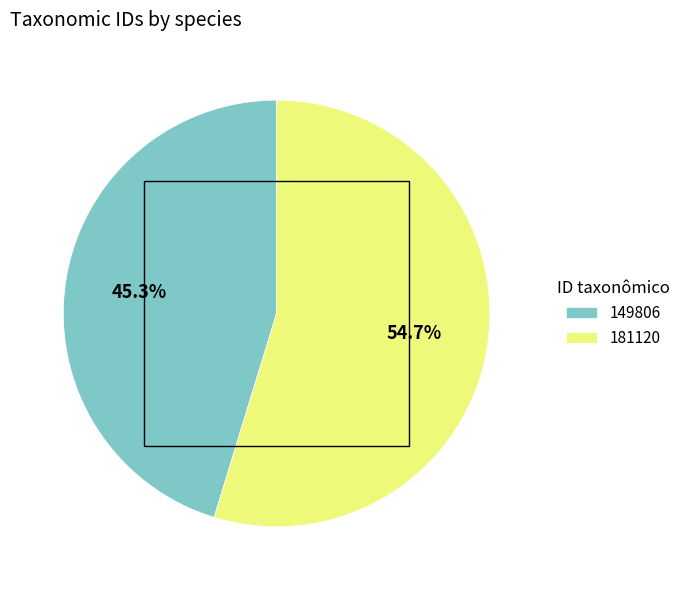

How many segments does this pie chart have?

2